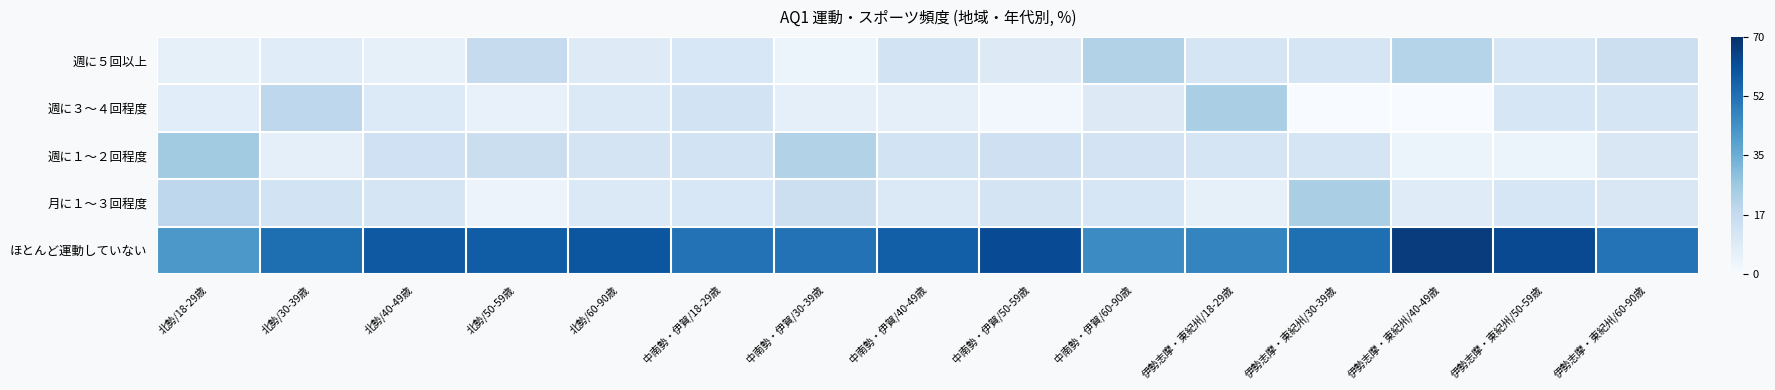

Which has a higher value, 中南勢・伊賀/50-59歳 or 中南勢・伊賀/40-49歳?

中南勢・伊賀/40-49歳